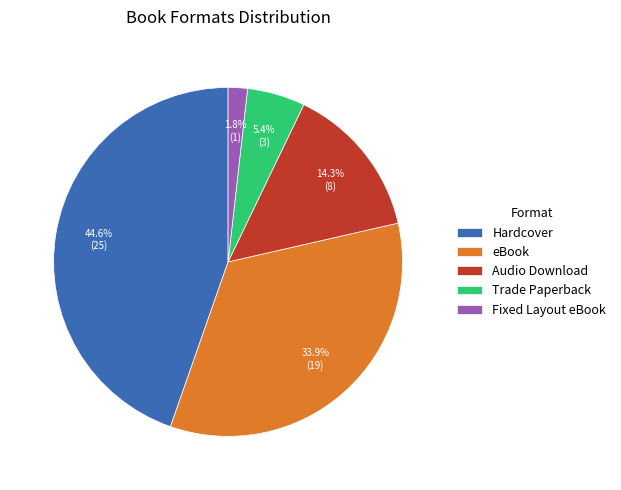

How much of the chart is everything except Audio Download?

85.7%